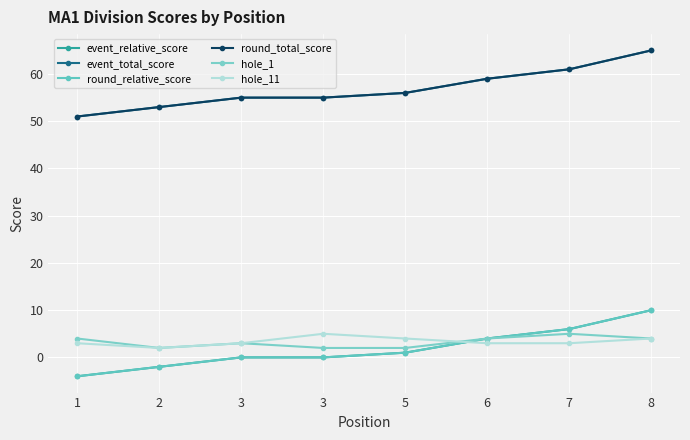

True or false: round_total_score has a value of 88 at 2.

False